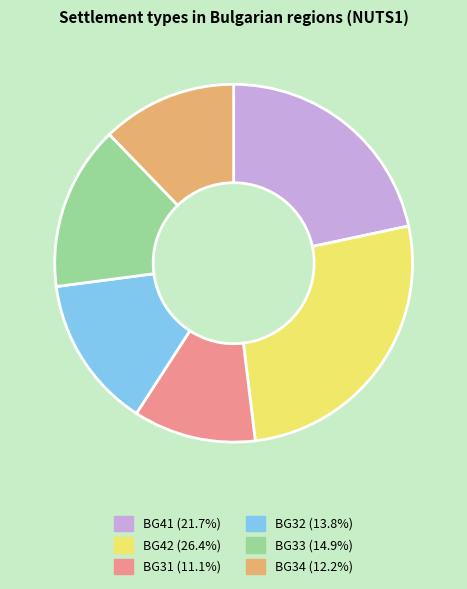

Does any single category account for the majority?

No